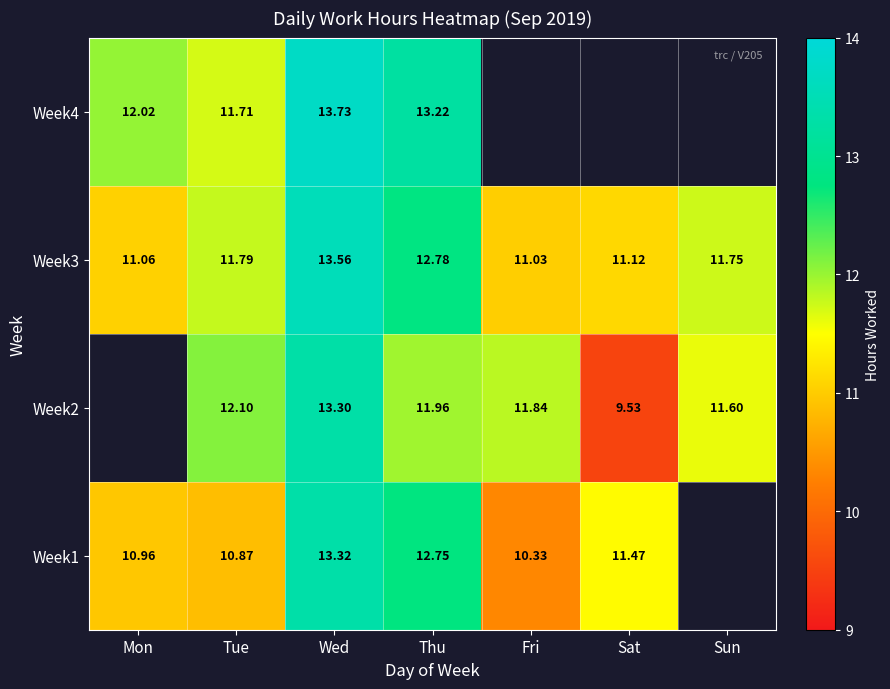

The Week1 series shows 11.5 at Sat. True or false?

True